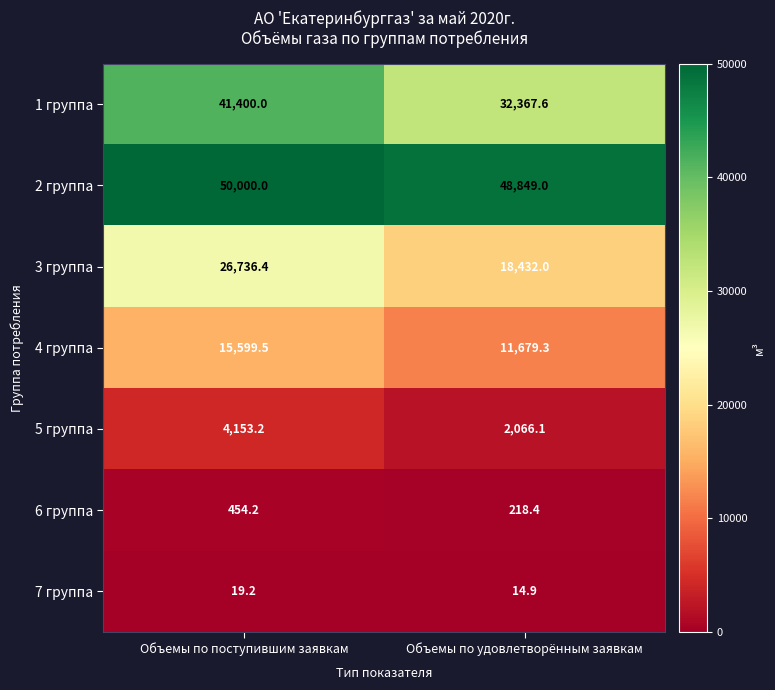

How many series are shown in this chart?

7